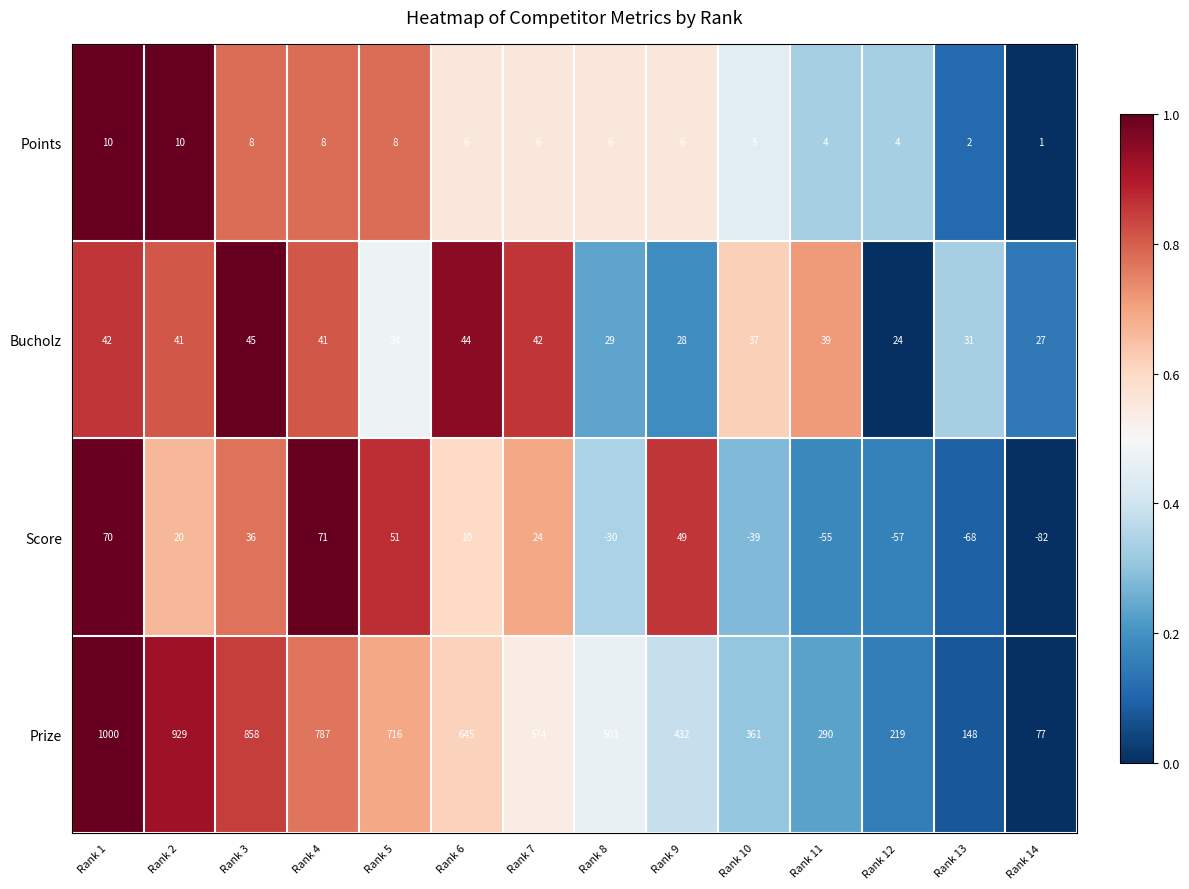

Which series changed the most between Rank 5 and Rank 14?

Prize